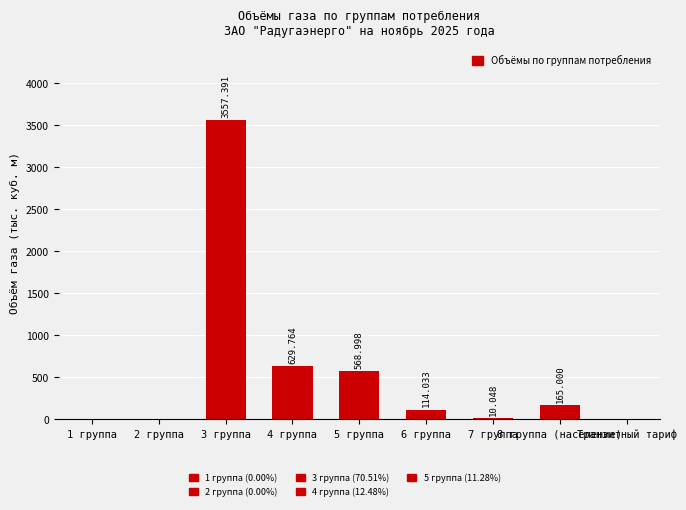

Approximately how many times larger is the value at 6 группа compared to 4 группа?

0.2